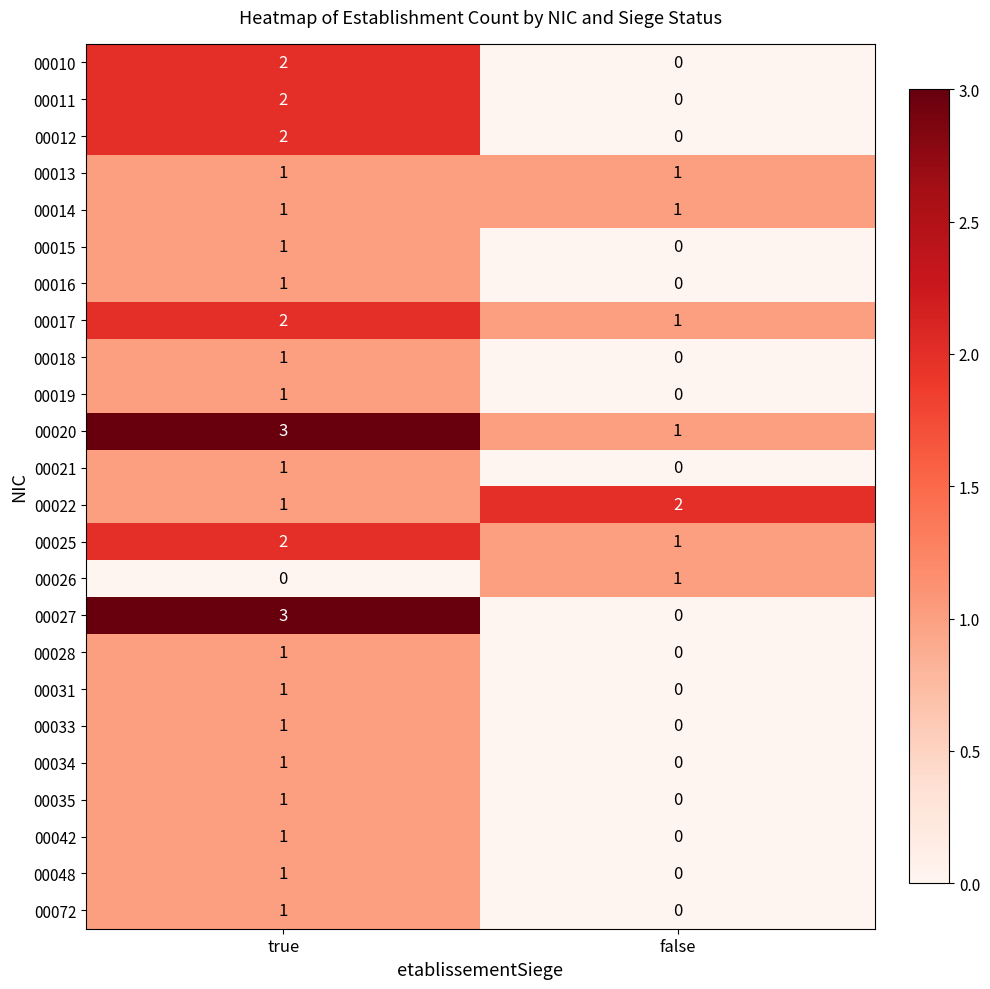

What is the sum of all 00022 values?

3